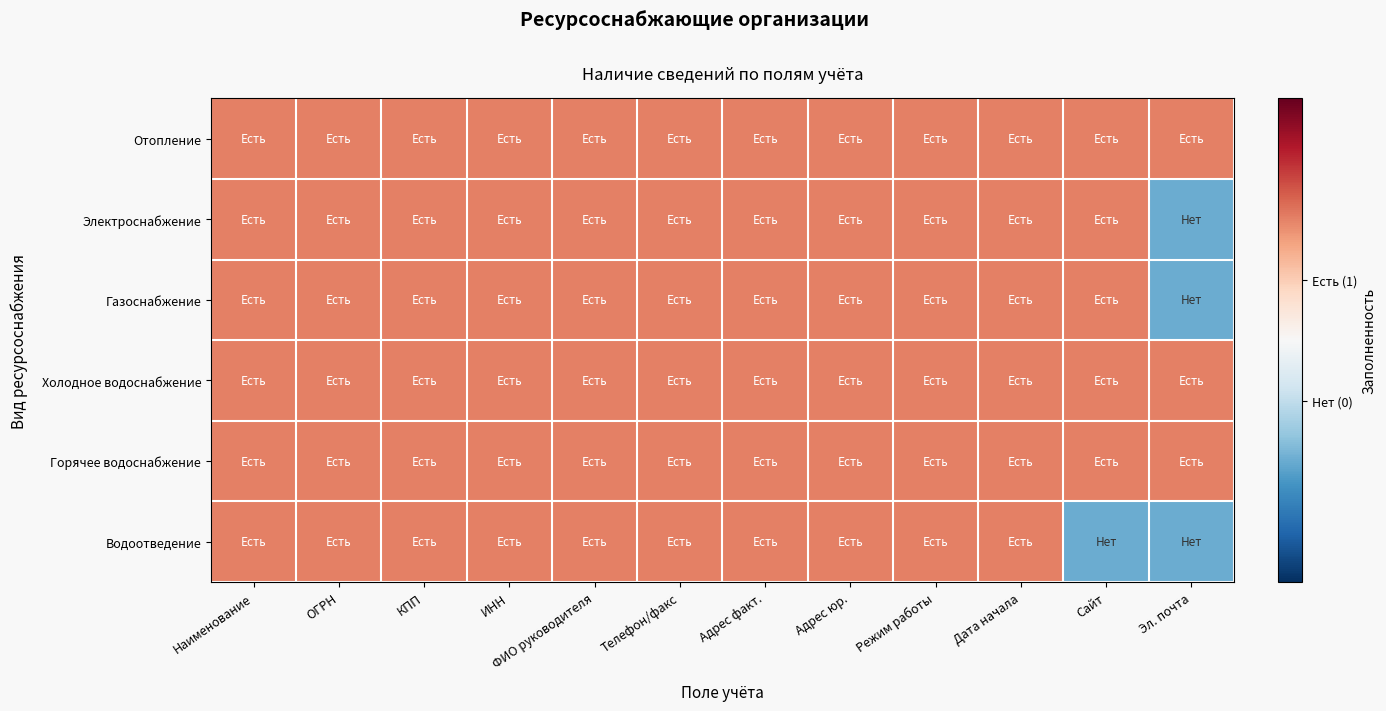

Reading left to right, transcribe all the data shown in this chart.

Отопление: Наименование=1	ОГРН=1	КПП=1	ИНН=1	ФИО руководителя=1	Телефон/факс=1	Адрес факт.=1	Адрес юр.=1	Режим работы=1	Дата начала=1	Сайт=1	Эл. почта=1
Электроснабжение: Наименование=1	ОГРН=1	КПП=1	ИНН=1	ФИО руководителя=1	Телефон/факс=1	Адрес факт.=1	Адрес юр.=1	Режим работы=1	Дата начала=1	Сайт=1	Эл. почта=0
Газоснабжение: Наименование=1	ОГРН=1	КПП=1	ИНН=1	ФИО руководителя=1	Телефон/факс=1	Адрес факт.=1	Адрес юр.=1	Режим работы=1	Дата начала=1	Сайт=1	Эл. почта=0
Холодное водоснабжение: Наименование=1	ОГРН=1	КПП=1	ИНН=1	ФИО руководителя=1	Телефон/факс=1	Адрес факт.=1	Адрес юр.=1	Режим работы=1	Дата начала=1	Сайт=1	Эл. почта=1
Горячее водоснабжение: Наименование=1	ОГРН=1	КПП=1	ИНН=1	ФИО руководителя=1	Телефон/факс=1	Адрес факт.=1	Адрес юр.=1	Режим работы=1	Дата начала=1	Сайт=1	Эл. почта=1
Водоотведение: Наименование=1	ОГРН=1	КПП=1	ИНН=1	ФИО руководителя=1	Телефон/факс=1	Адрес факт.=1	Адрес юр.=1	Режим работы=1	Дата начала=1	Сайт=0	Эл. почта=0